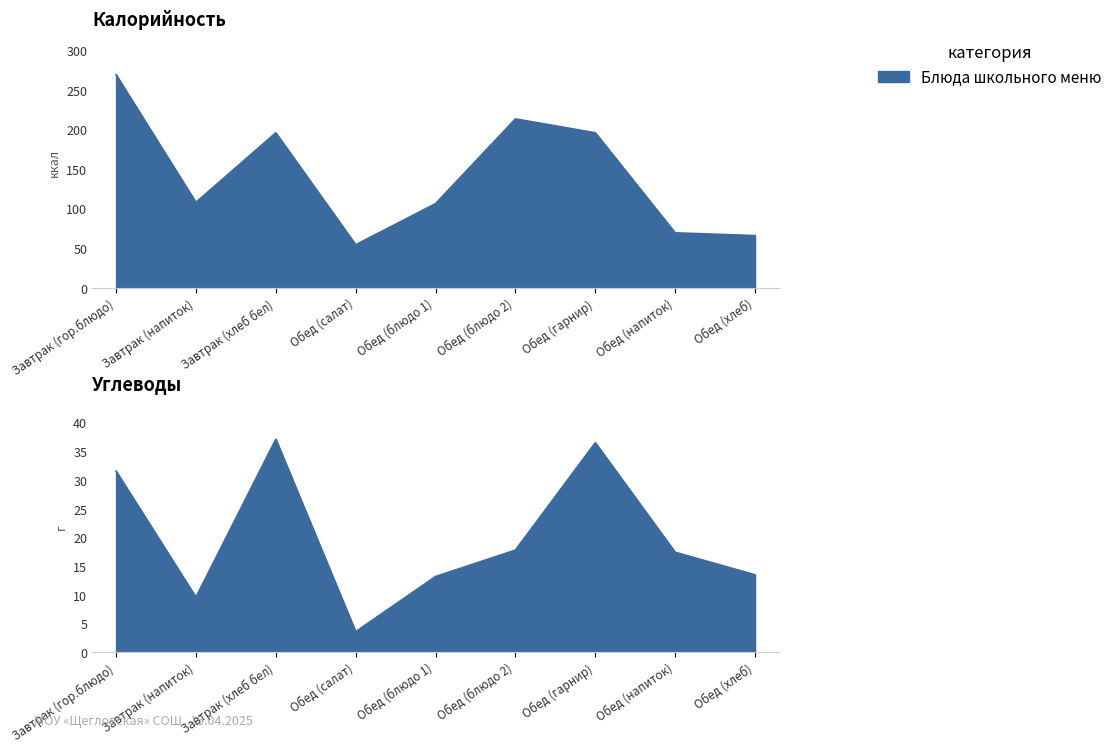

Reading left to right, transcribe all the data shown in this chart.

Калорийность: Завтрак (гор.блюдо)=269.5	Завтрак (напиток)=108.0	Завтрак (хлеб бел)=196.0	Обед (салат)=54.4	Обед (блюдо 1)=106.4	Обед (блюдо 2)=213.6	Обед (гарнир)=196.0	Обед (напиток)=69.4	Обед (хлеб)=66.0
Углеводы: Завтрак (гор.блюдо)=31.6	Завтрак (напиток)=9.6	Завтрак (хлеб бел)=37.1	Обед (салат)=3.6	Обед (блюдо 1)=13.2	Обед (блюдо 2)=17.8	Обед (гарнир)=36.5	Обед (напиток)=17.4	Обед (хлеб)=13.5